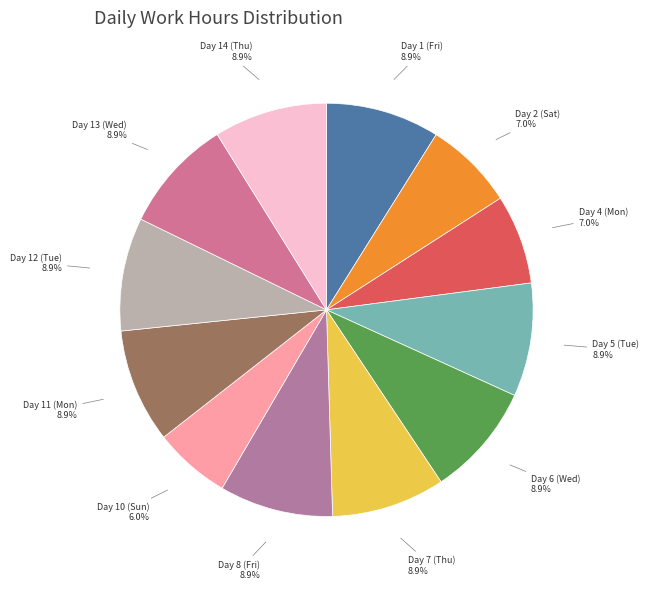

The Day 11 (Mon) slice represents 9% of the pie. True or false?

True